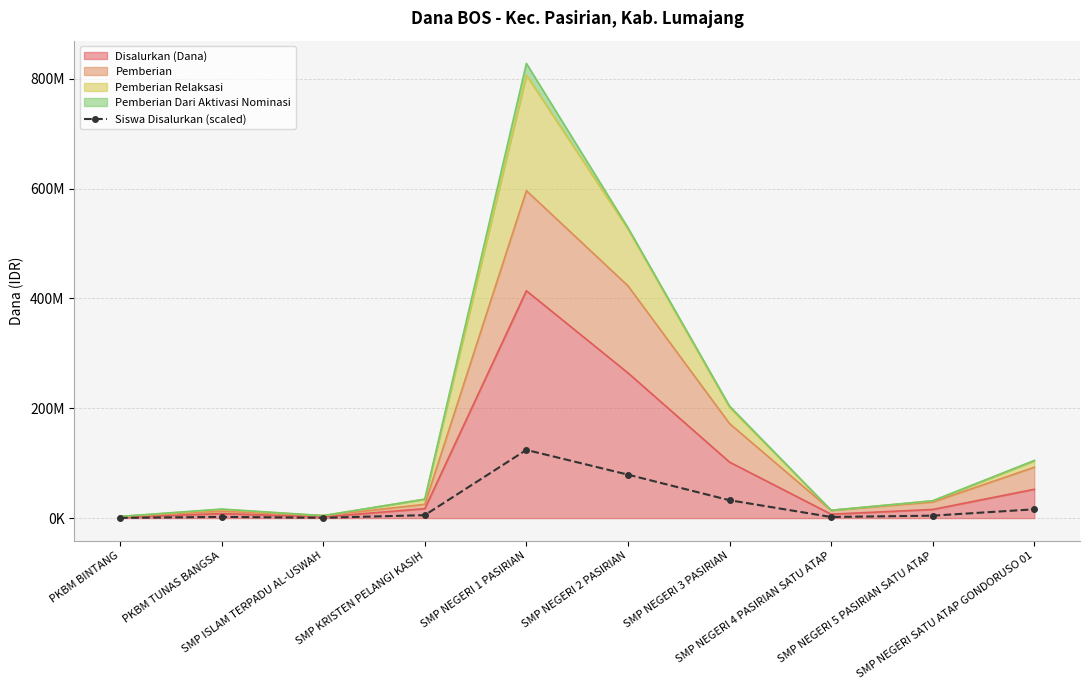

What is the approximate value at PKBM TUNAS BANGSA?

2234482.8